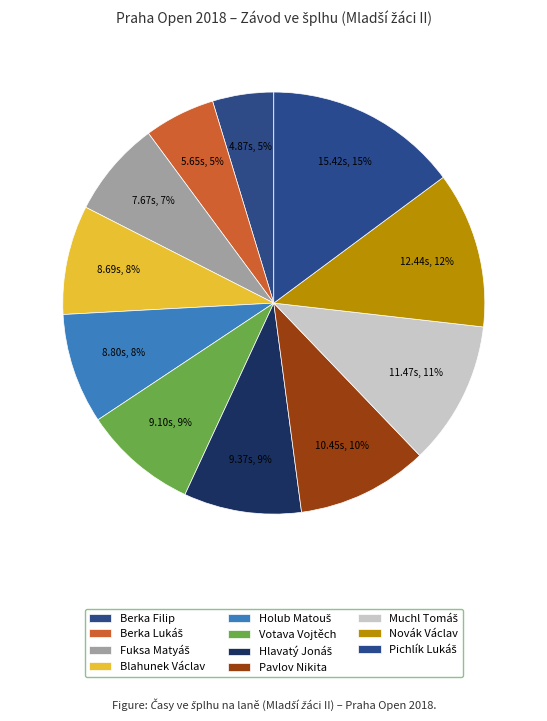

What is the total percentage of Muchl Tomáš and Fuksa Matyáš?

18.4%